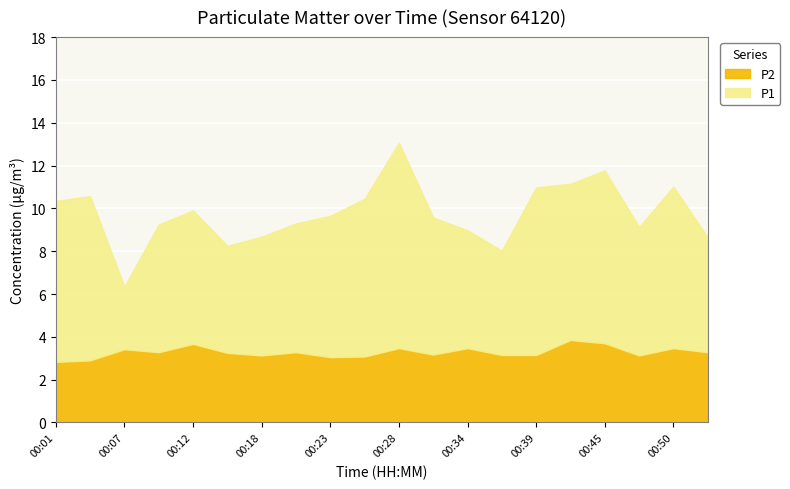

Between 00:45 and 00:34, which is larger?

00:45